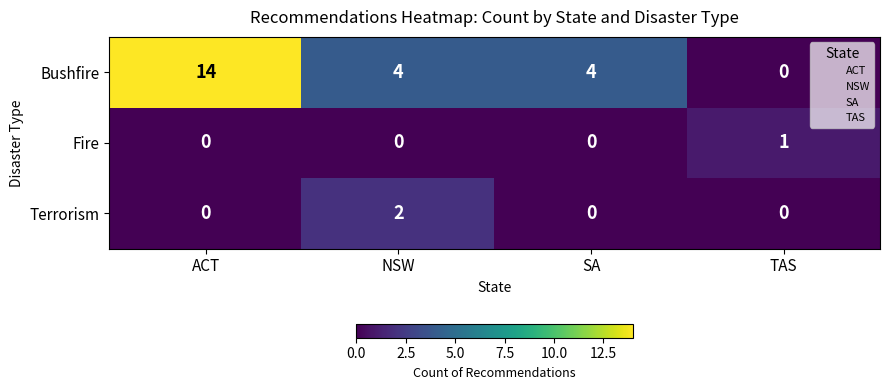

At how many categories does at least one series exceed 13?

1